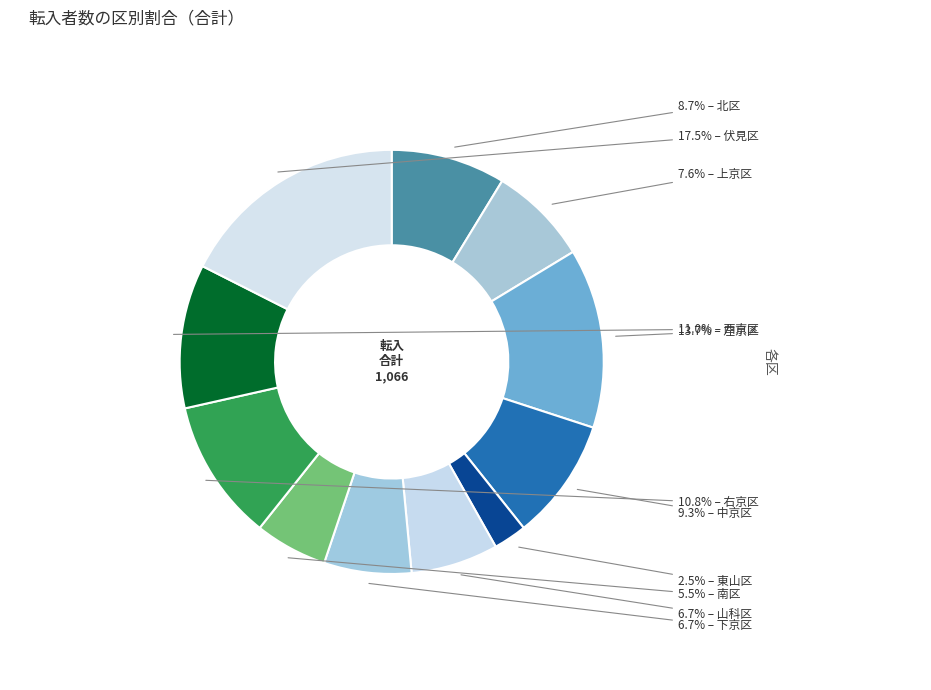

To the nearest percent, what is the difference between the largest and smallest slice percentages?

15%